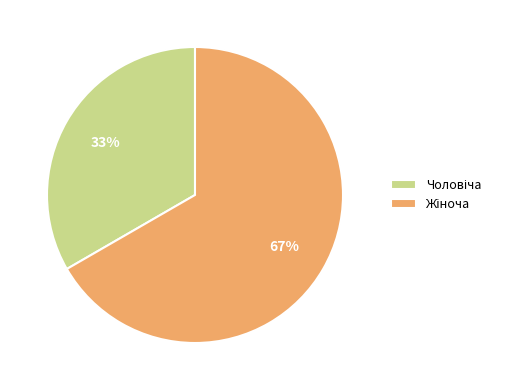

Count the number of slices in the pie.

2